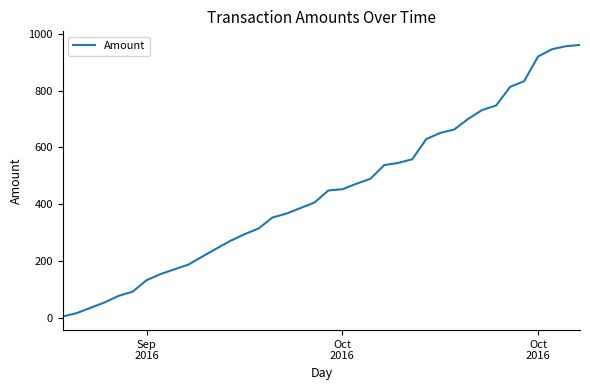

What is the maximum value shown in the chart?

960.5